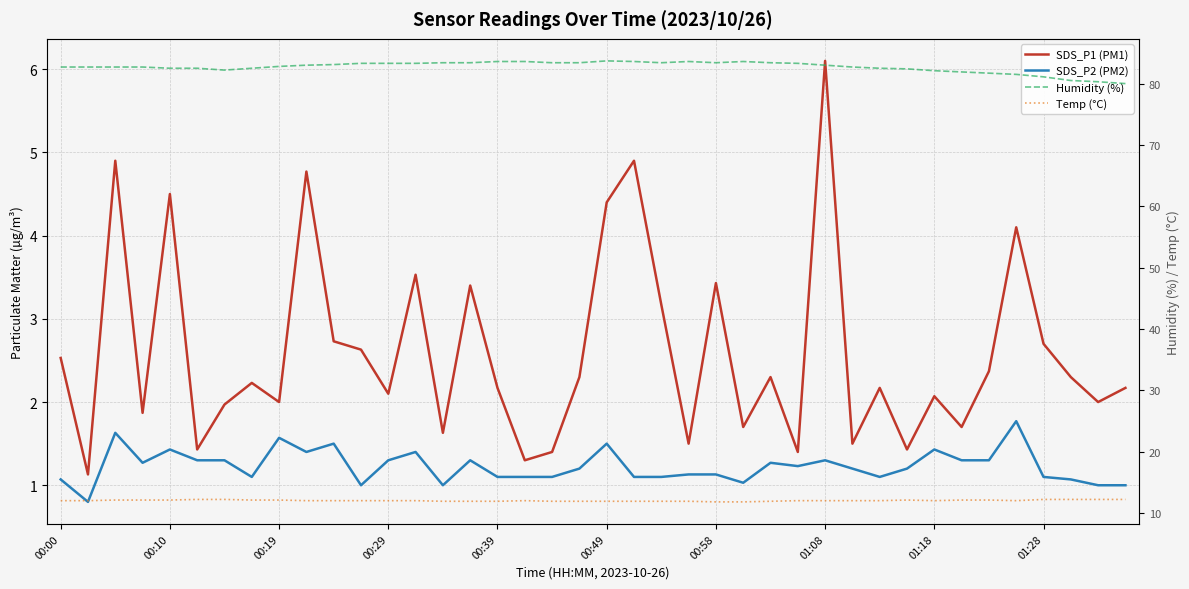

What is the difference between the second highest and second lowest values in the SDS_P1 (PM1) series?

3.6